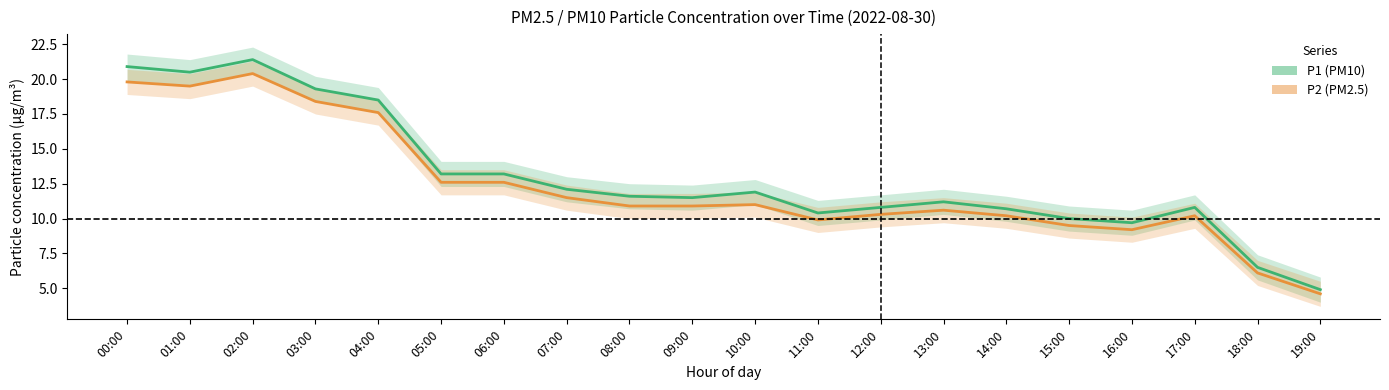

Which series has the largest range (max minus min)?

P1 (PM10)